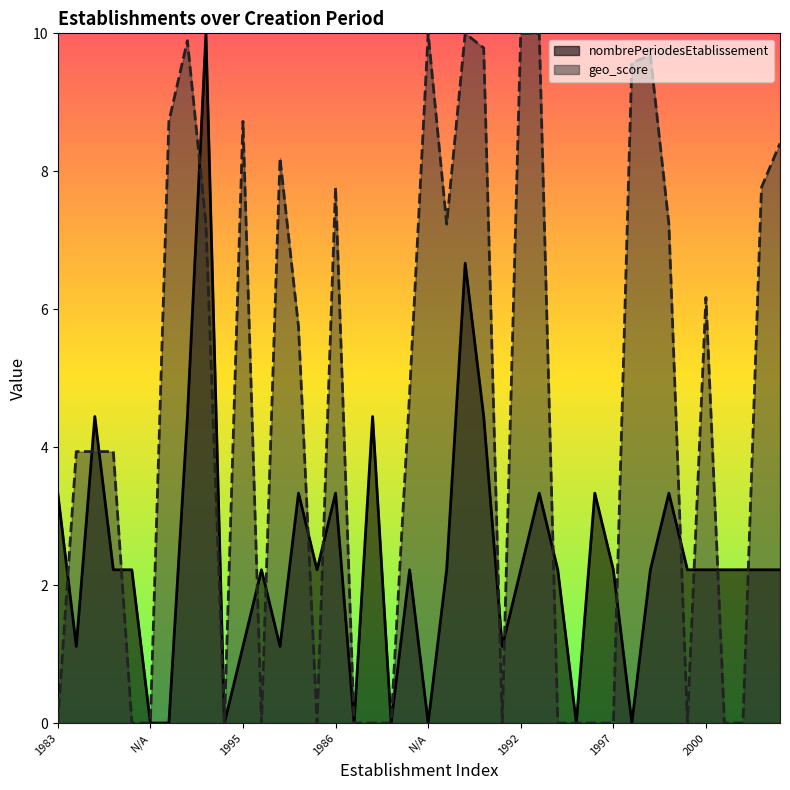

How many interior local valleys does the nombrePeriodesEtablissement series have?

10